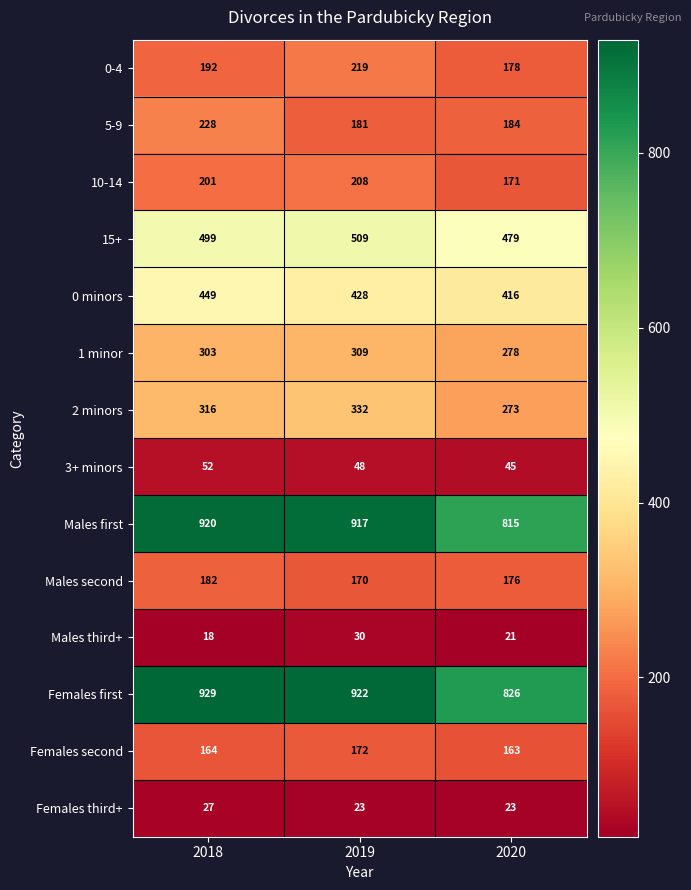

What is the average value of the 10-14 series?

193